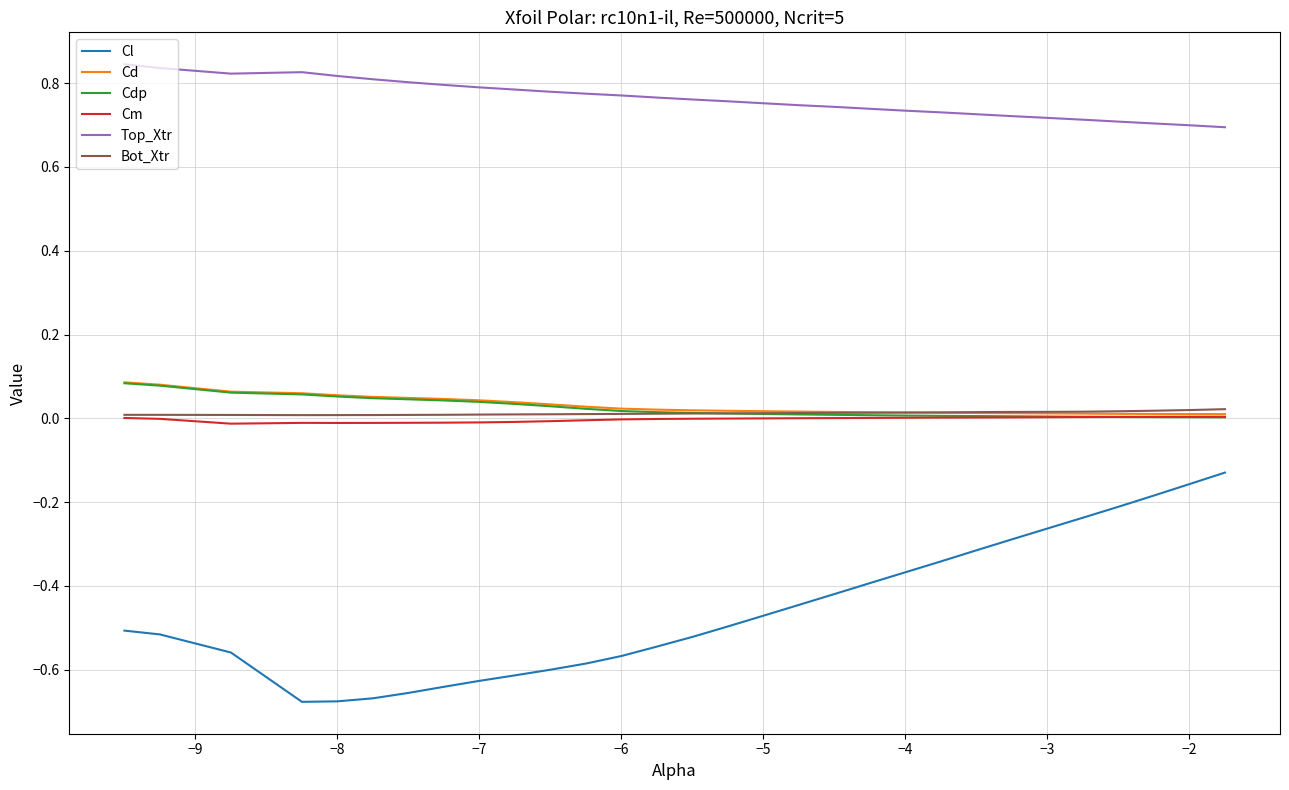

True or false: Cd and Cl cross at least once.

False